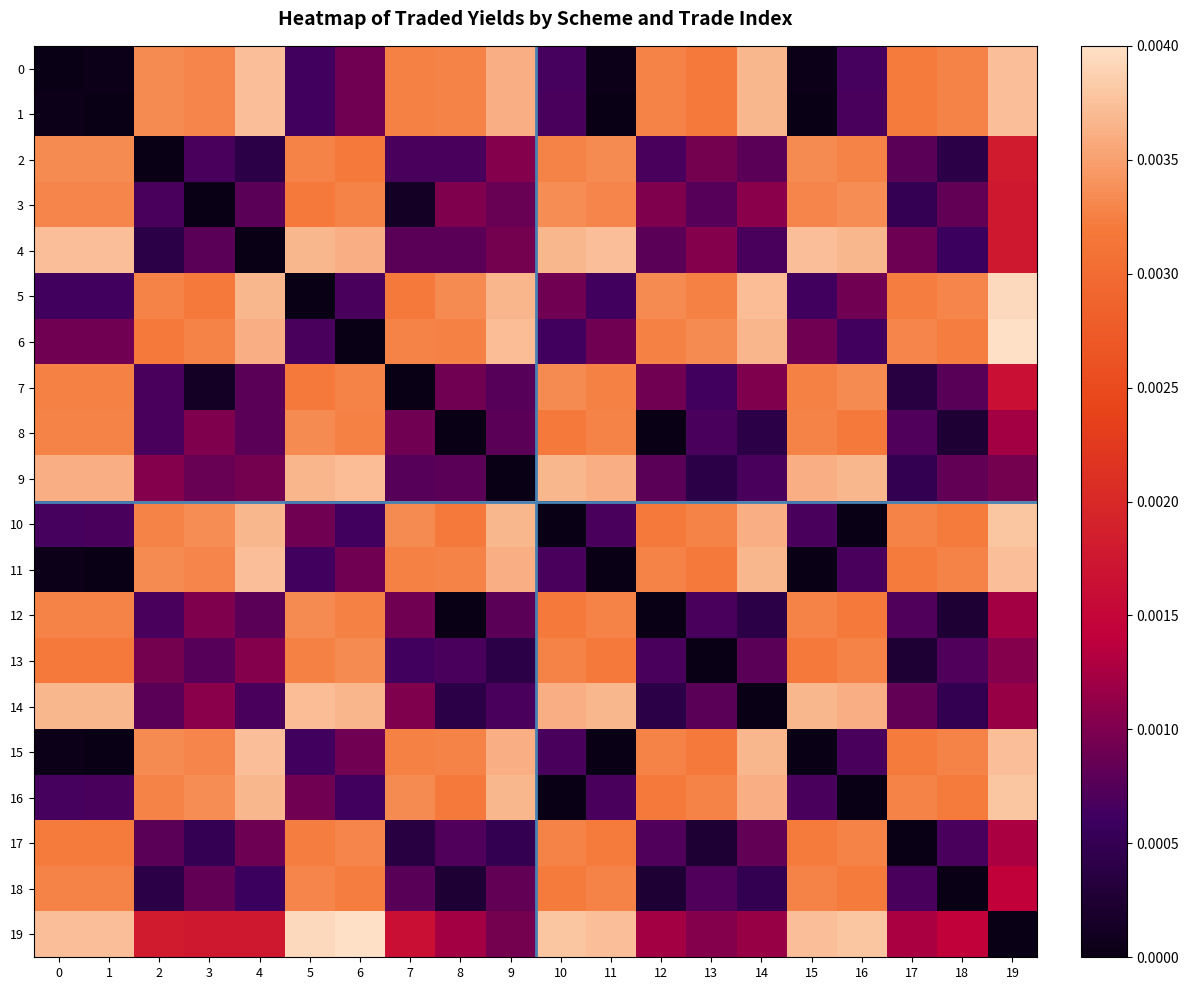

Which has a higher value, 2 or 6?

2